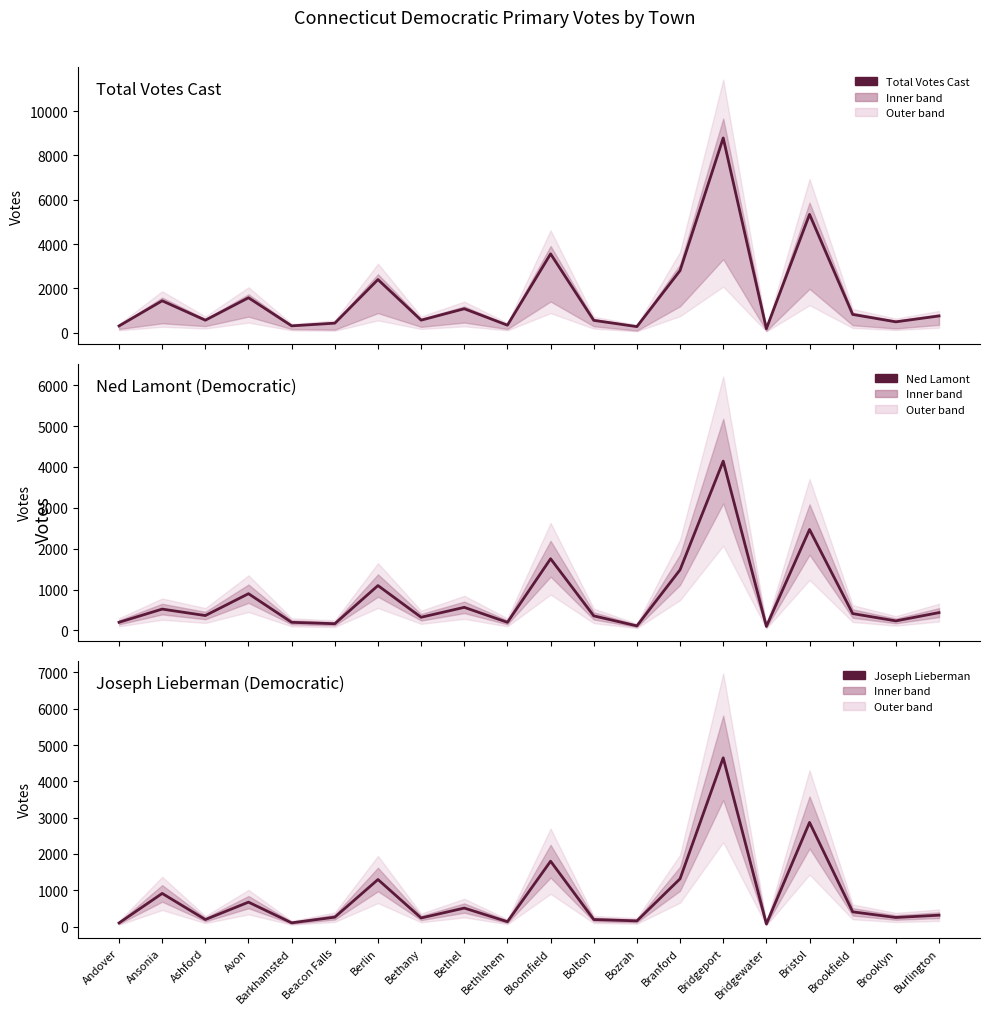

What are all the series names shown in the legend?

Total Votes Cast, Ned Lamont (Democratic), Joseph Lieberman (Democratic)